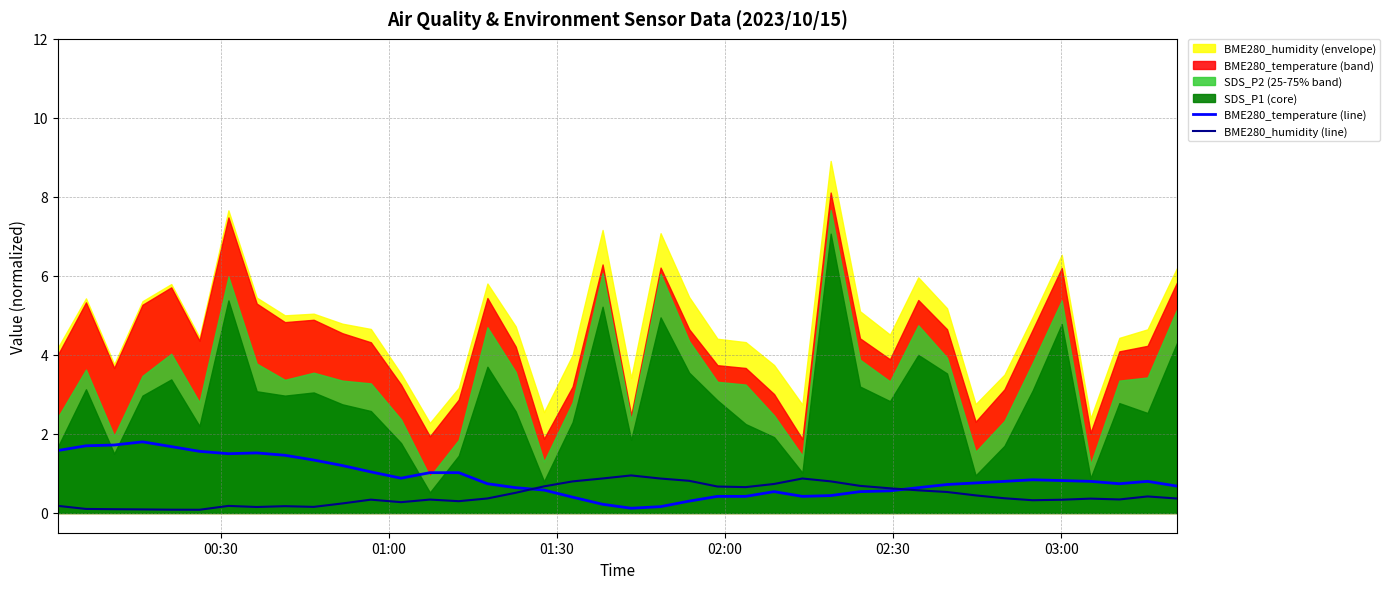

What is the highest value of the BME280_temperature (line) series?

1.8